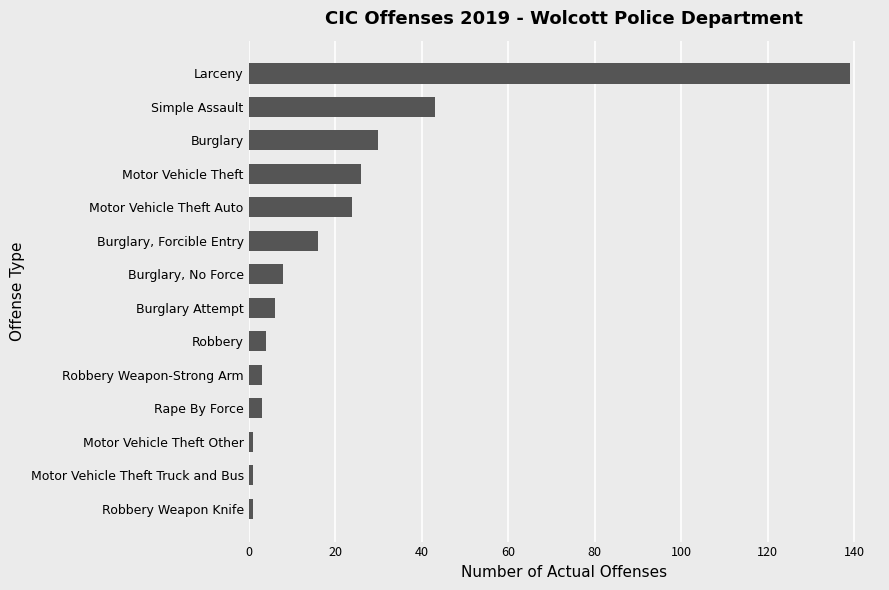

Reading bottom to top, transcribe all the data shown in this chart.

1	1	1	3	3	4	6	8	16	24	26	30	43	139